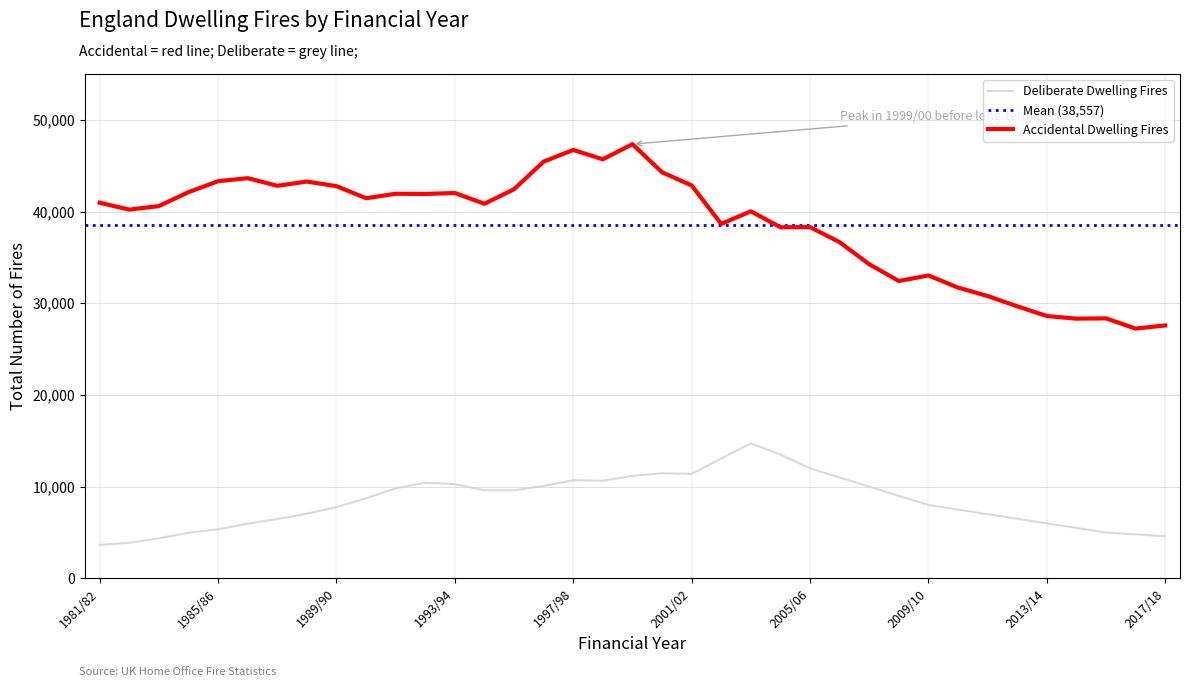

Does the chart display data point markers on the line(s)?

No